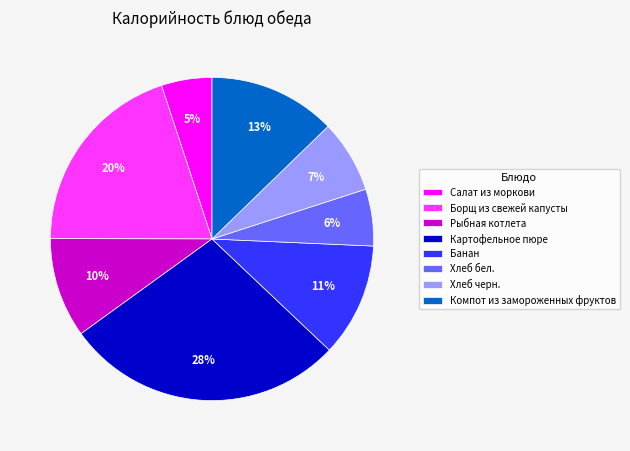

Which category has the biggest portion of the pie?

Картофельное пюре